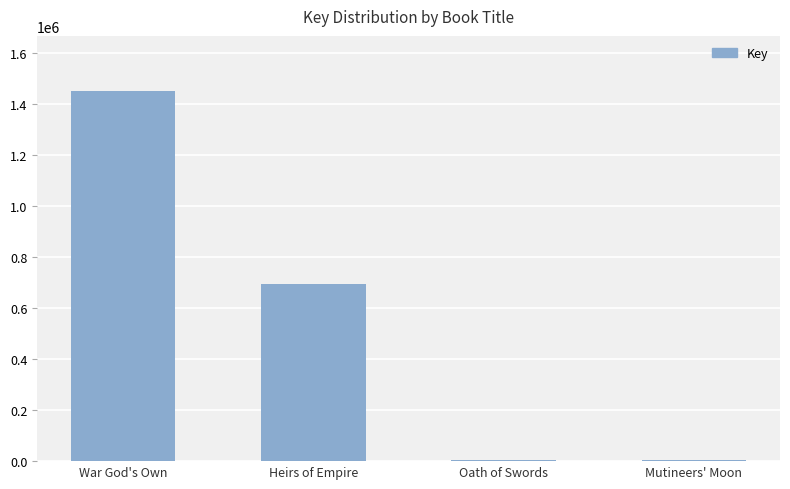

What is the change in value from War God's Own to Oath of Swords?

-1443576